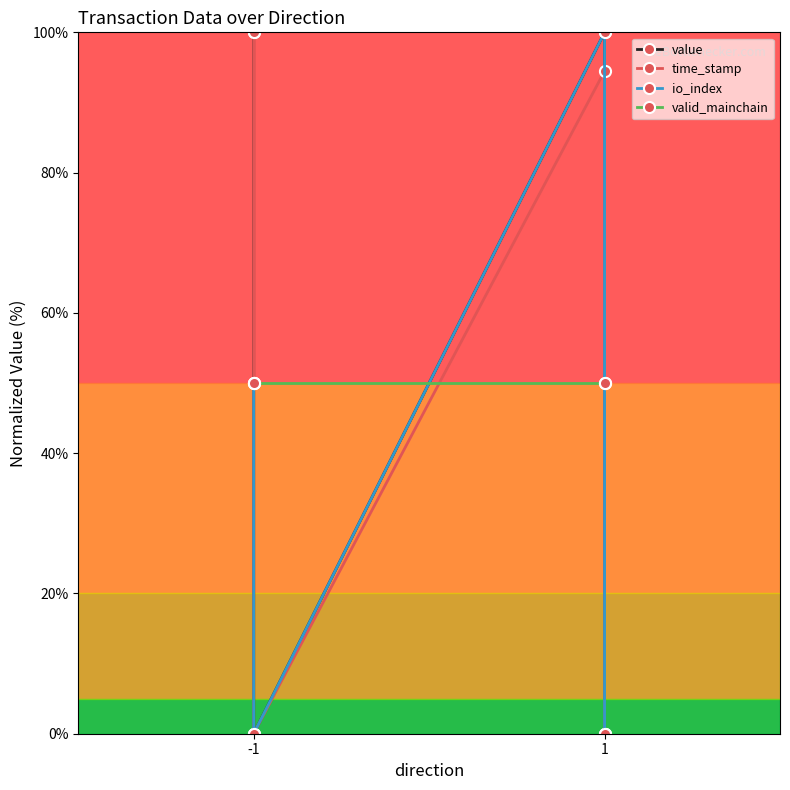

Which series has the widest spread of values?

value